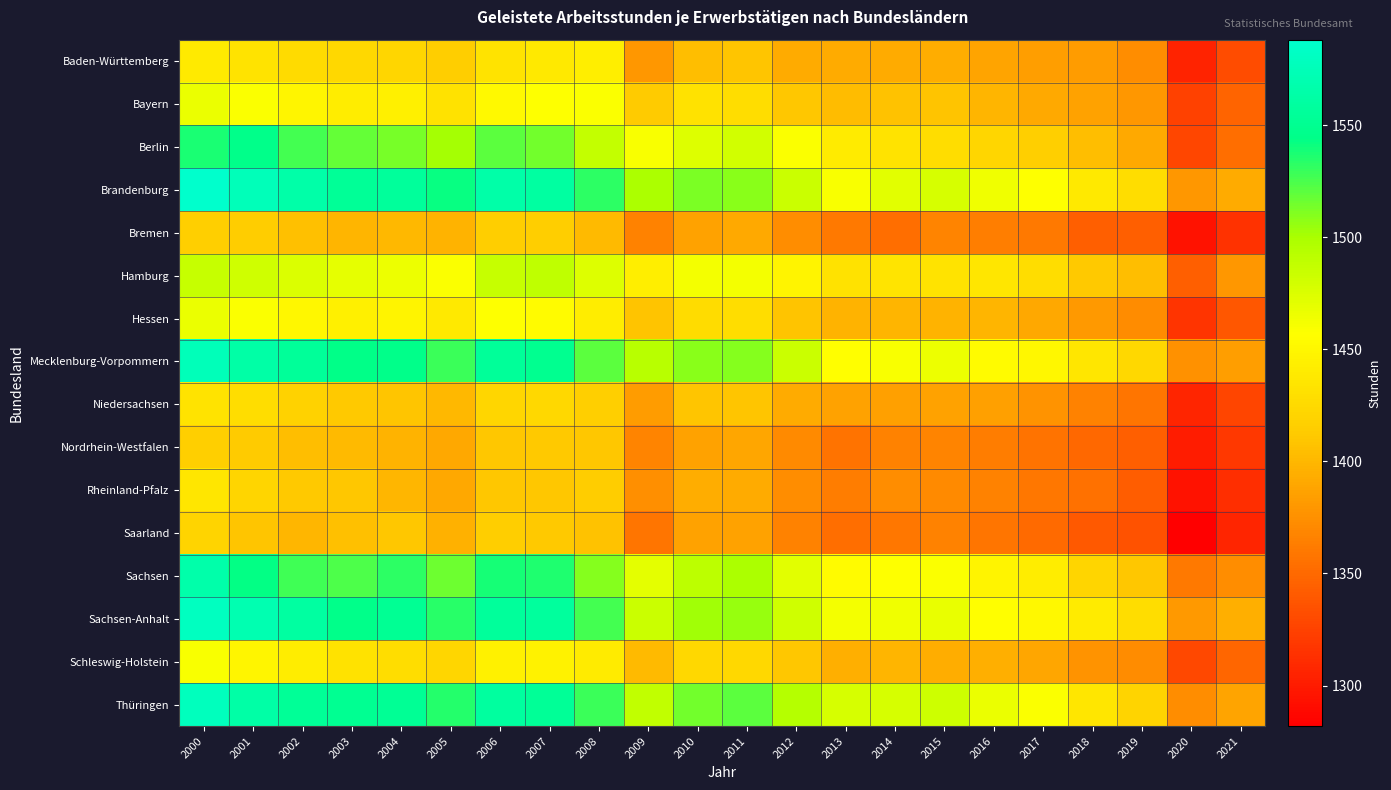

What is the total value across all series at 2017?

22460